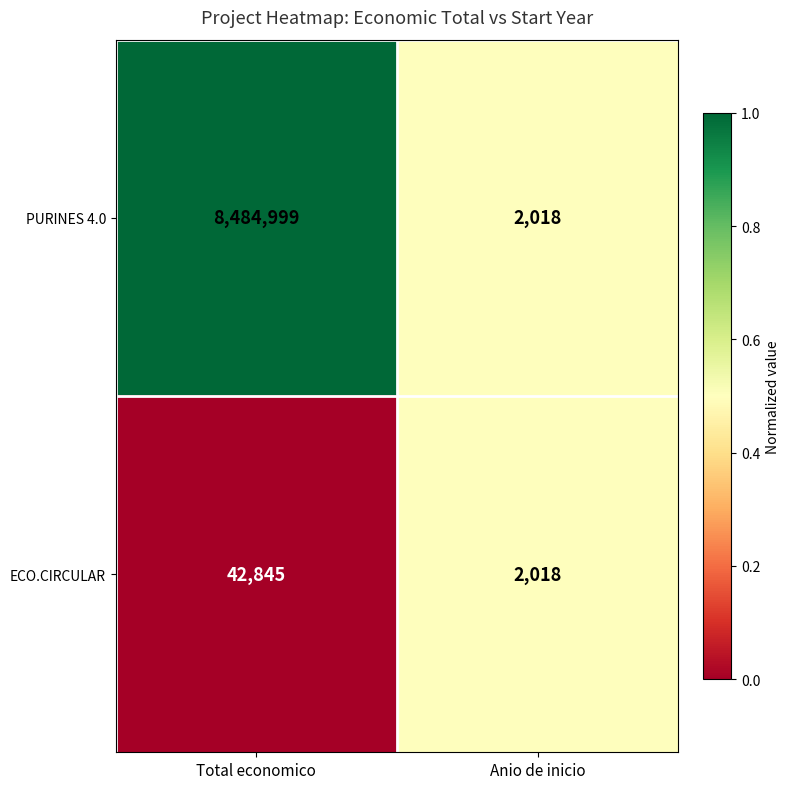

List the labels in order of ECO.CIRCULAR value, largest first.

Total economico, Anio de inicio